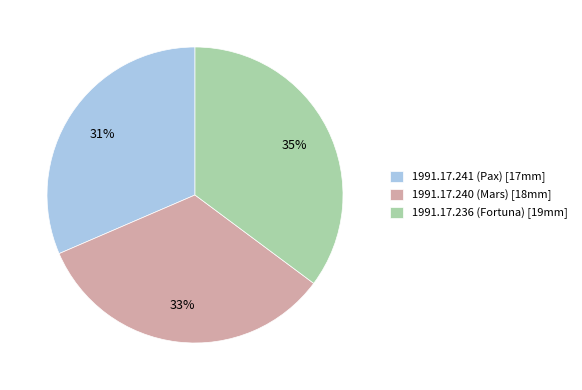

What is the ratio of the value at 1991.17.241 (Pax) to the value at 1991.17.240 (Mars)?

0.9